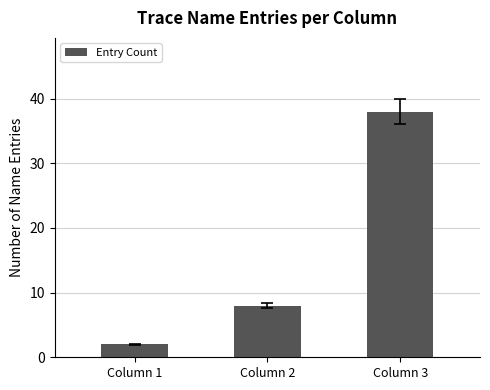

Which label corresponds to the largest value in the chart?

Column 3